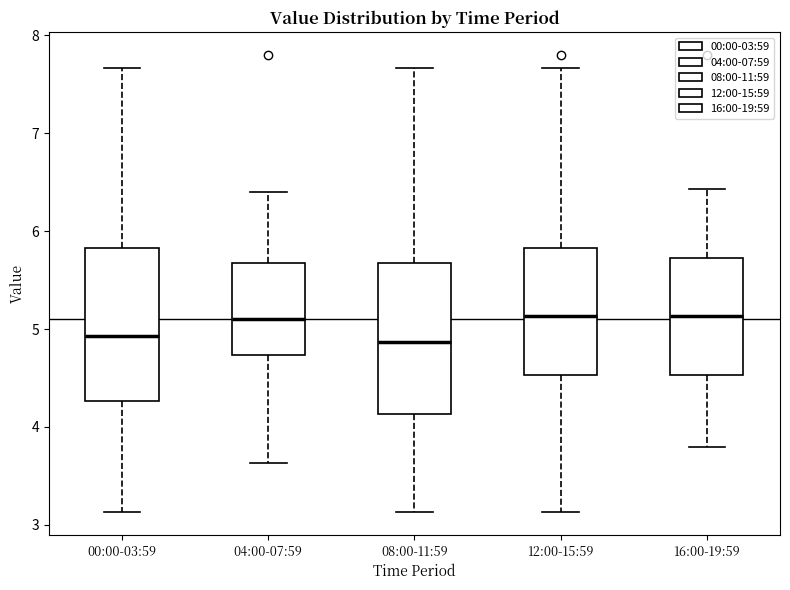

Where does the median line of the box for 16:00-19:59 sit on the y-axis? The values are not printed on the chart, so give them approximately, as read against the axis.

5.1